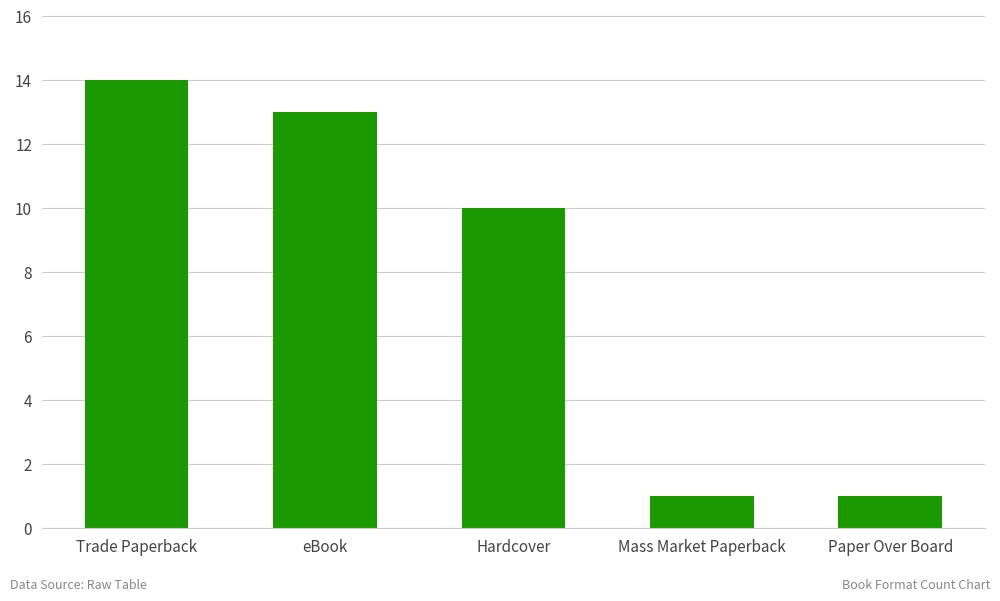

What is the label of the 5th bar from the left?

Paper Over Board